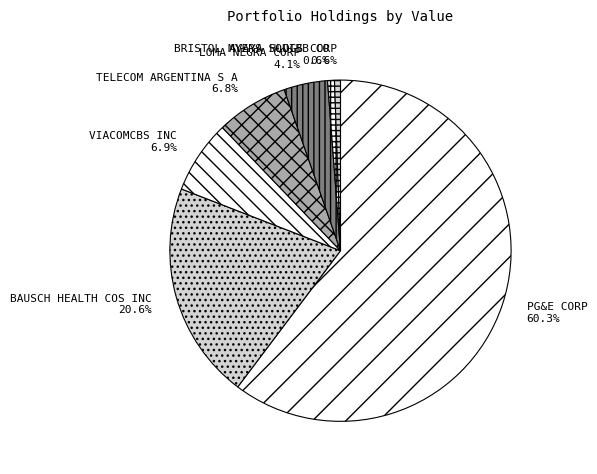

Is PG&E CORP the majority of the pie?

Yes